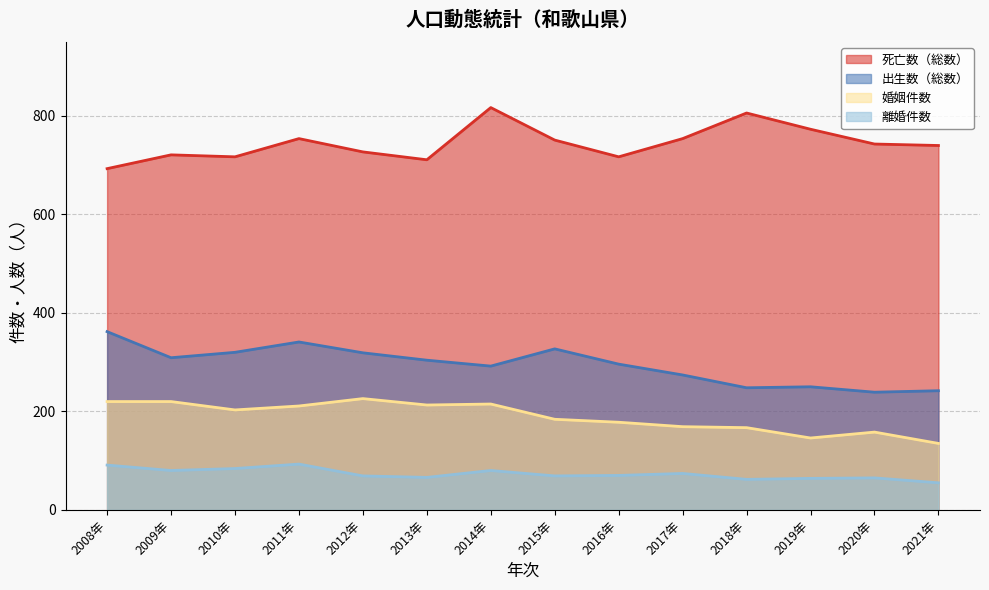

List the labels in order of 死亡数（総数） value, smallest first.

2008年, 2013年, 2010年, 2016年, 2009年, 2012年, 2021年, 2020年, 2015年, 2011年, 2017年, 2019年, 2018年, 2014年